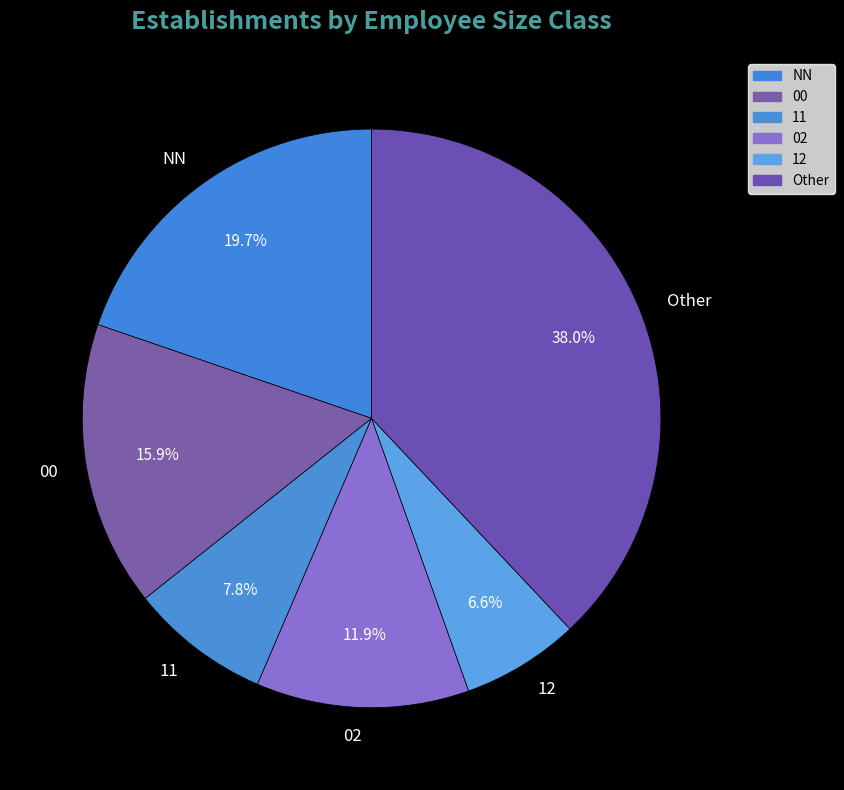

Count the number of slices in the pie.

6